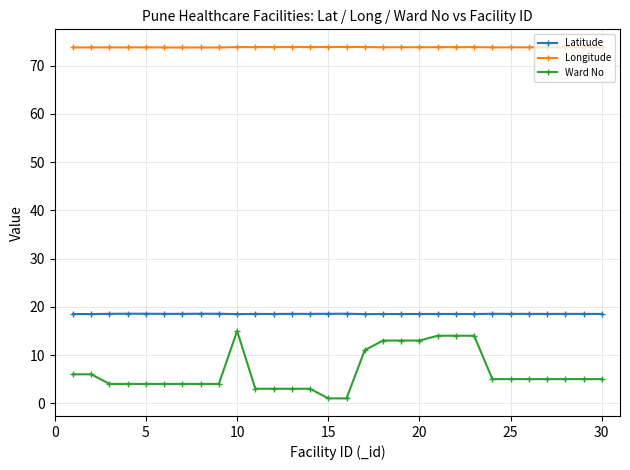

True or false: Latitude has more than 0 points higher than both neighbors.

True